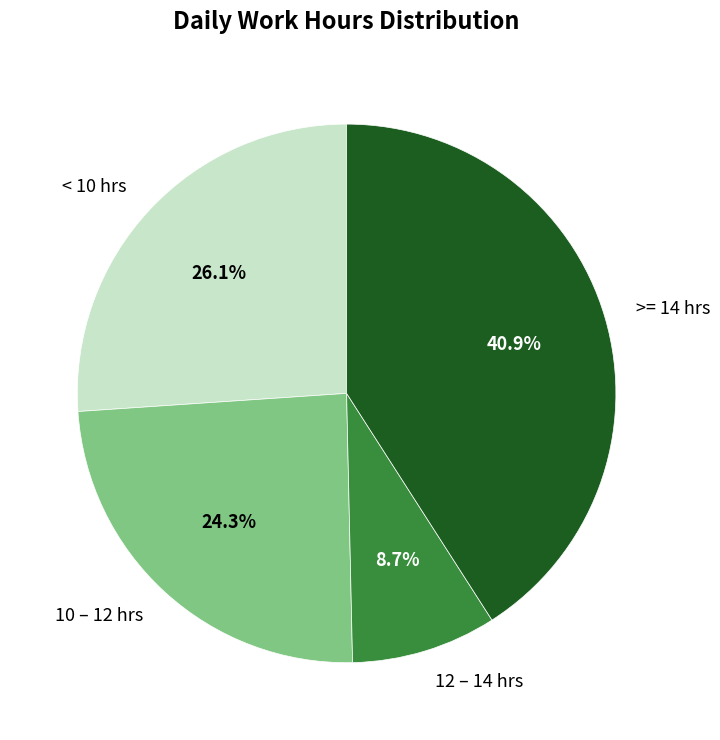

Which slice is the largest?

>= 14 hrs